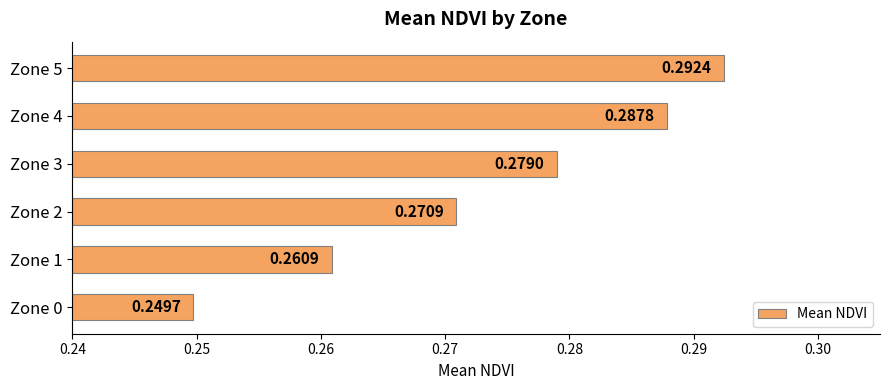

Rank the categories by value from highest to lowest.

Zone 5, Zone 4, Zone 3, Zone 2, Zone 1, Zone 0